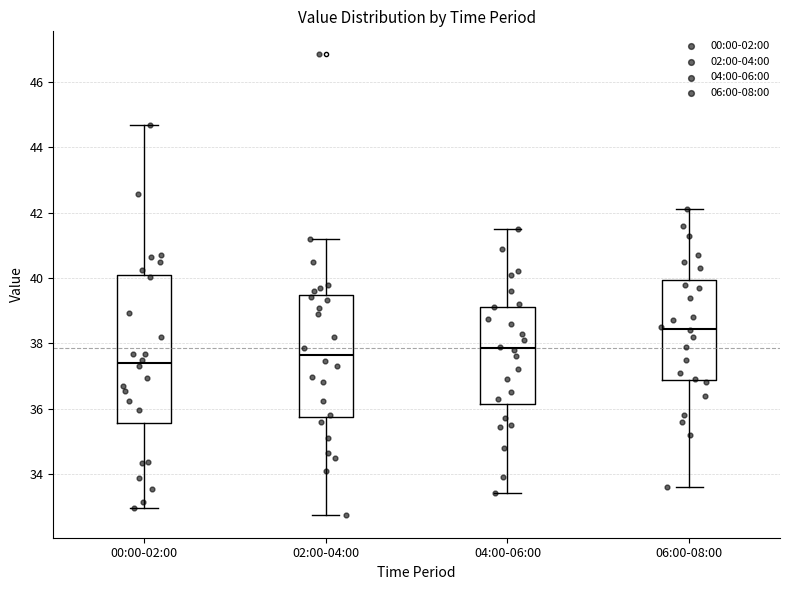

Where does the median line of the box for 04:00-06:00 sit on the y-axis? The values are not printed on the chart, so give them approximately, as read against the axis.

37.8